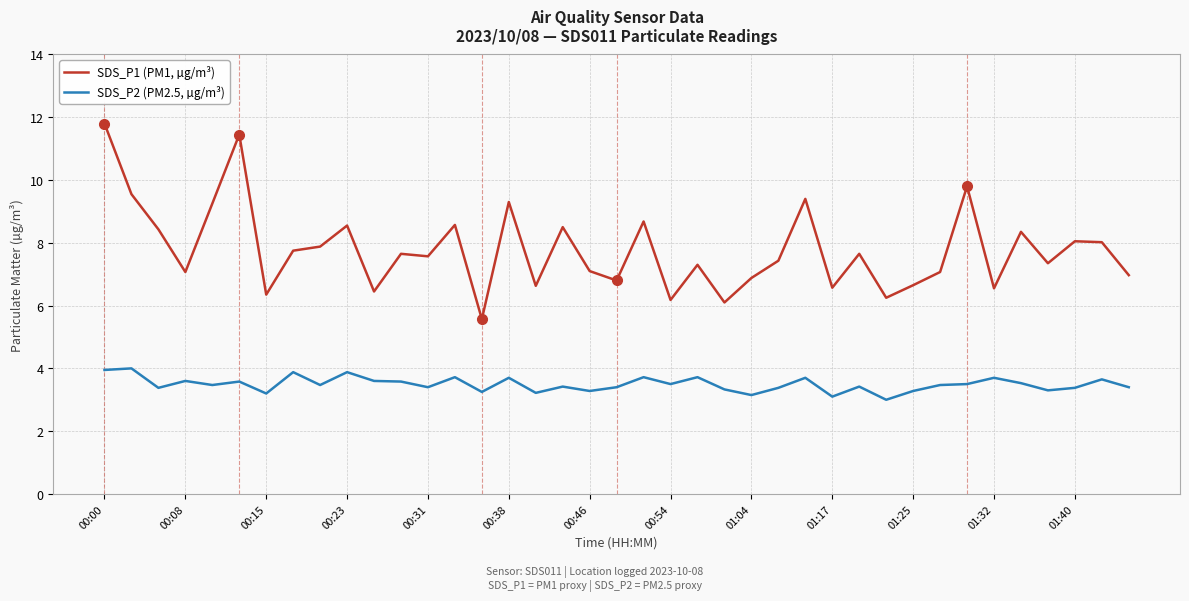

In SDS_P1 (PM1, µg/m³), how many points are higher than both neighbors (excluding endpoints)?

13